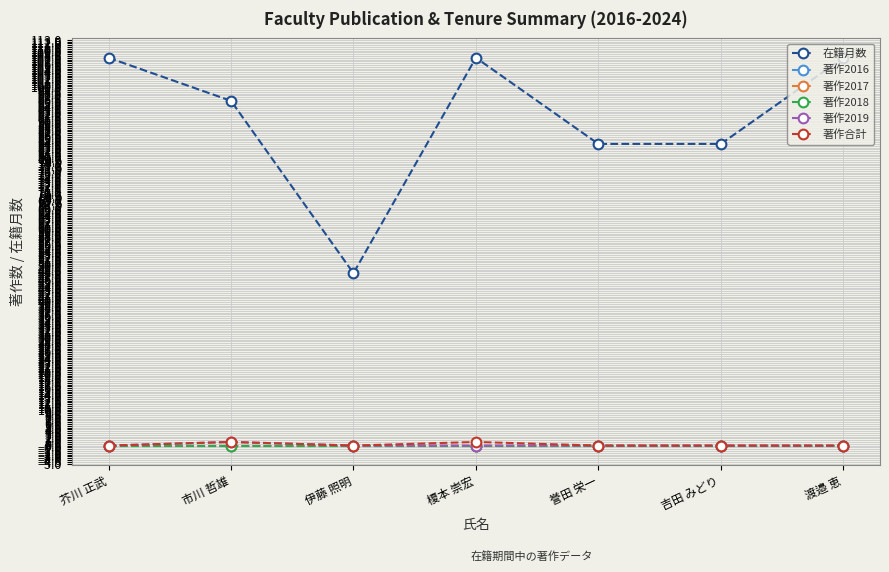

Is this an area chart (filled region under the line)?

No